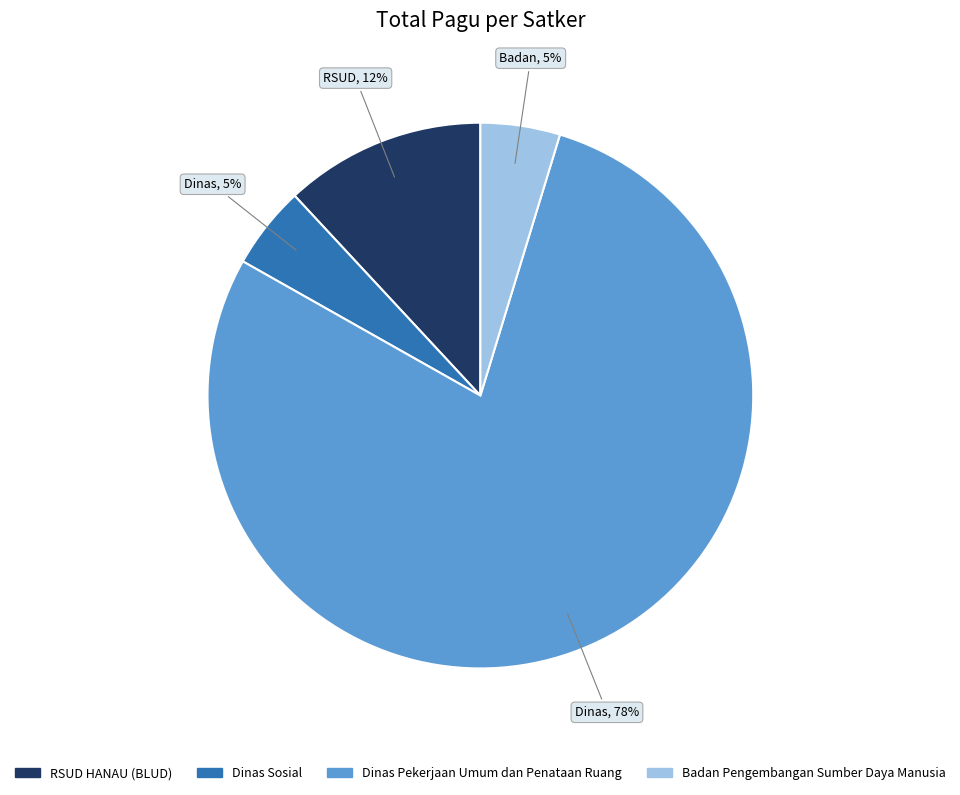

To the nearest percent, what is the average slice percentage?

25%